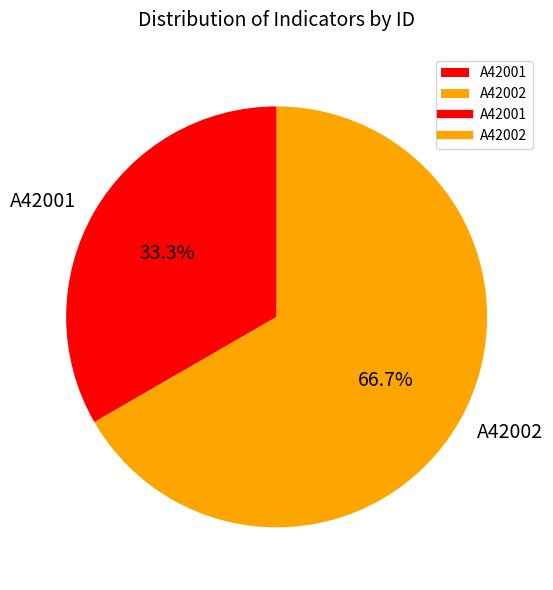

What percentage do A42002 and A42001 together represent?

100.0%